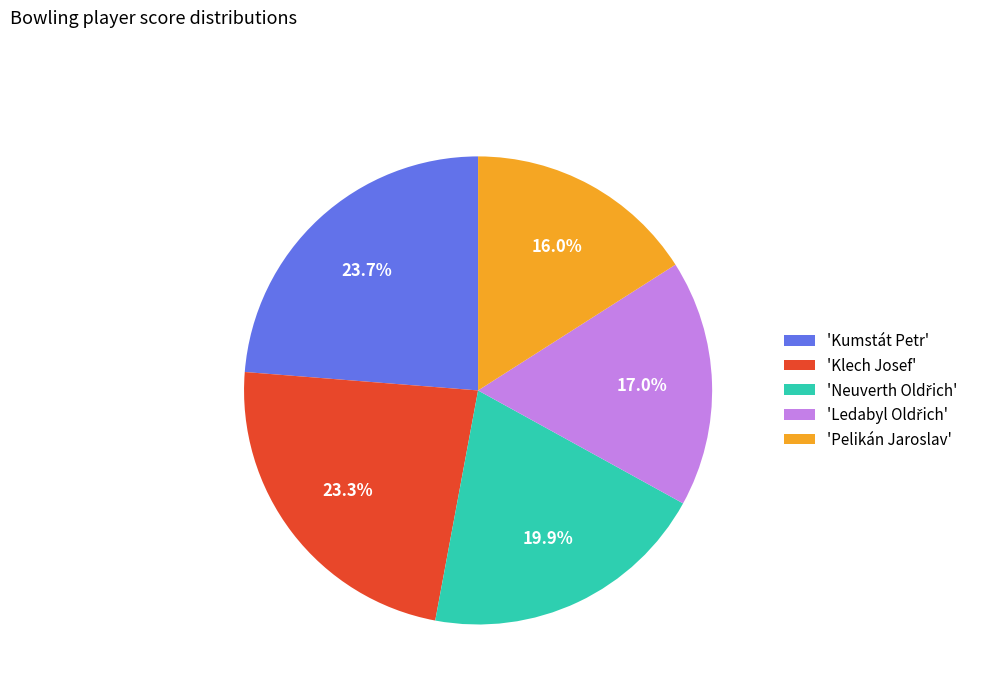

To the nearest percent, what is the average slice percentage?

20%